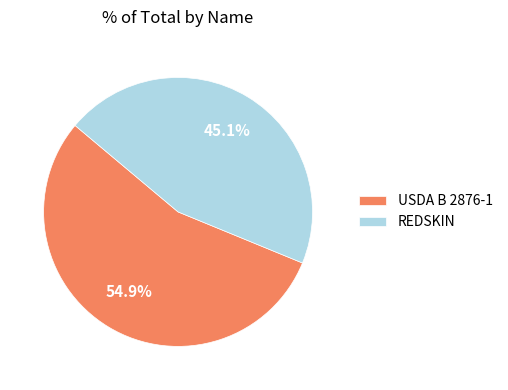

To the nearest percent, what portion does REDSKIN represent?

45%